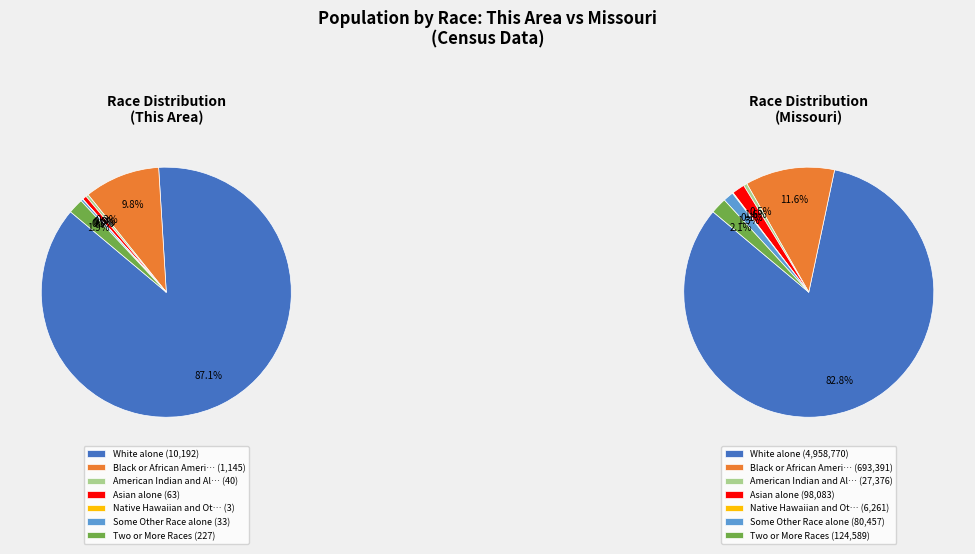

What is the smallest slice in the pie chart?

Native Hawaiian and Other Pacific